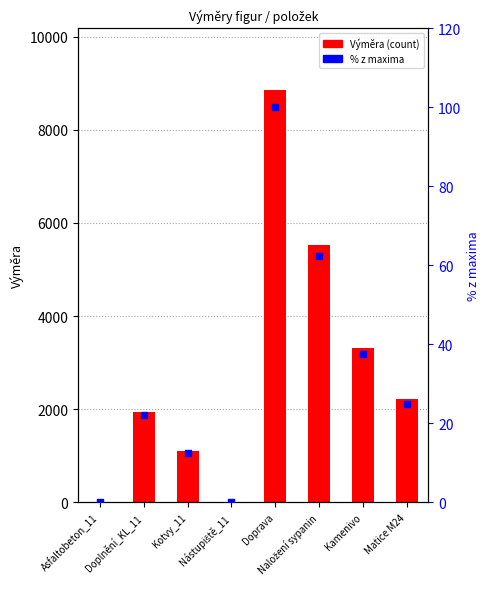

Which series reaches the minimum Y coordinate?

% z maxima